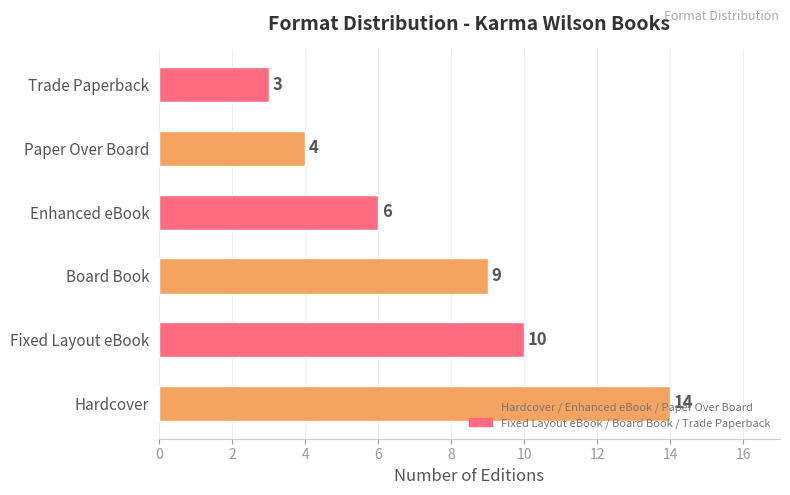

What is the difference between the maximum and minimum values?

11